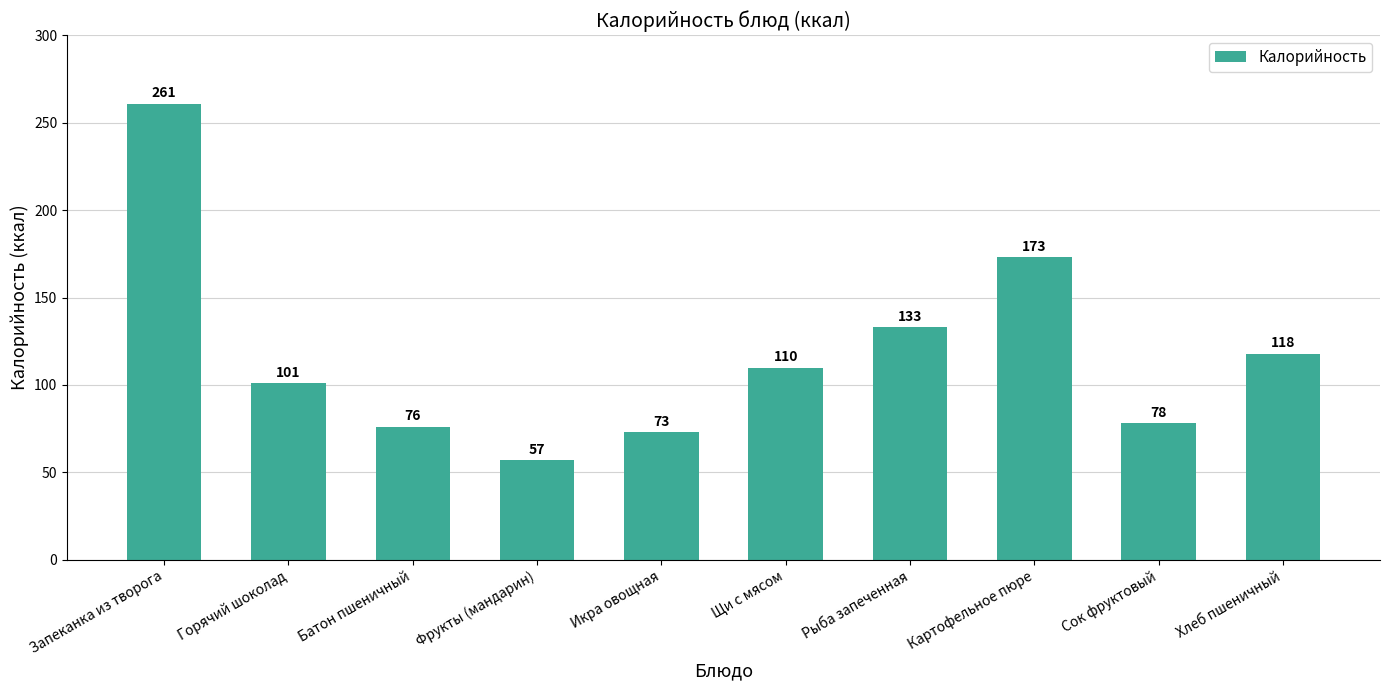

What is the change in value from Икра овощная to Рыба запеченная?

+60